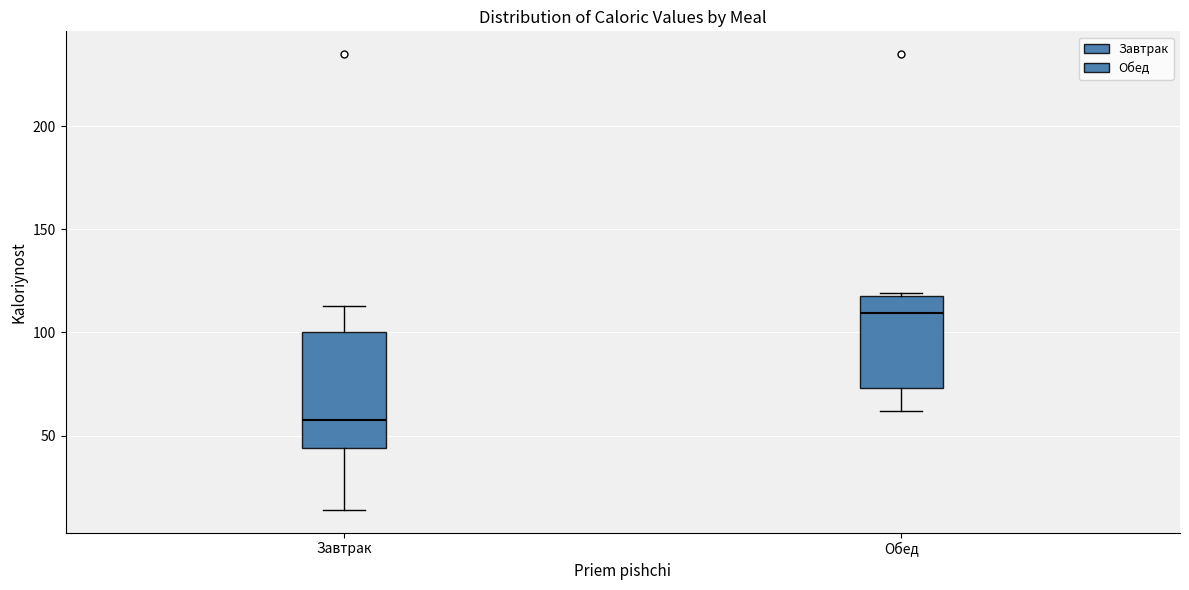

Reading left to right, read every box against the y-axis: the position of its median line, the range the box covers, and the ends of its whiskers. The values are not printed on the chart, so give them approximately, as read against the axis.

Завтрак: median 60, box 45 to 100, whiskers 15 to 115
Обед: median 110, box 75 to 120, whiskers 60 to 120